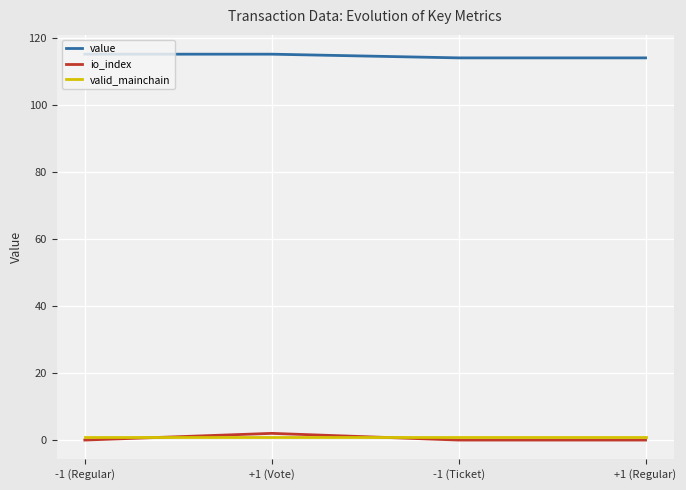

True or false: value and valid_mainchain cross at least once.

False